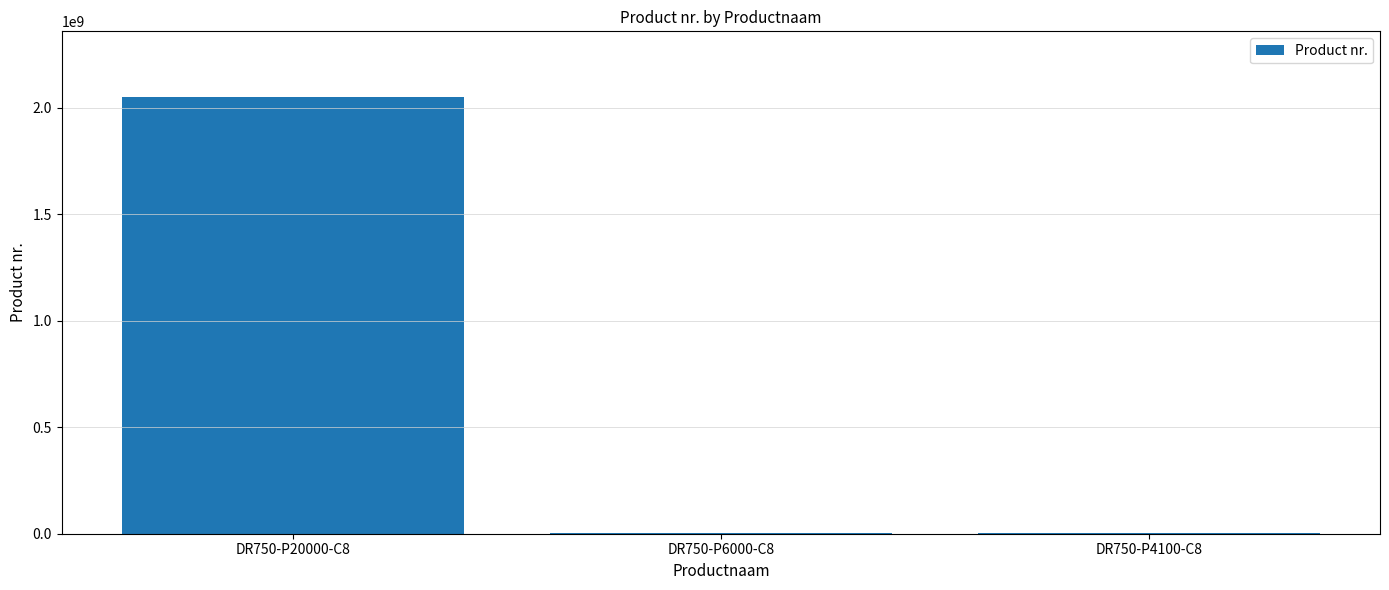

What is the sum of all values?

2054396832